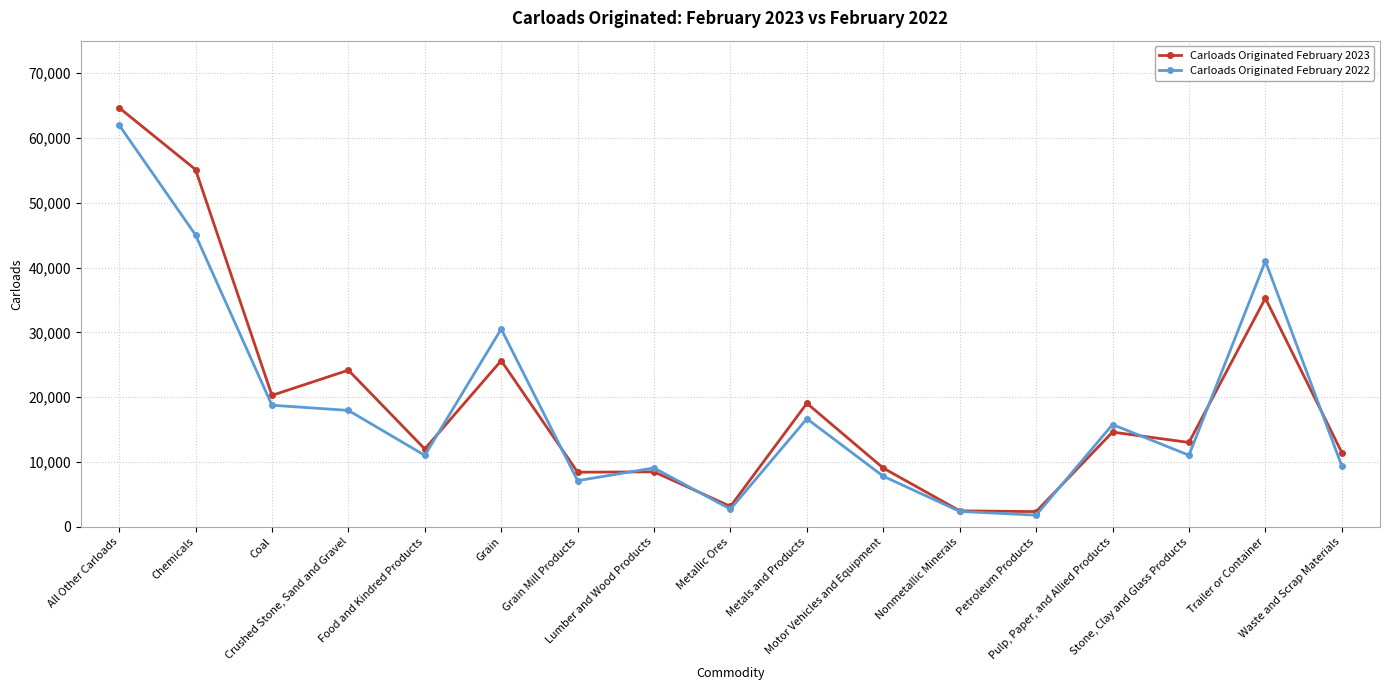

What is the label of the 3rd point from the left?

Coal